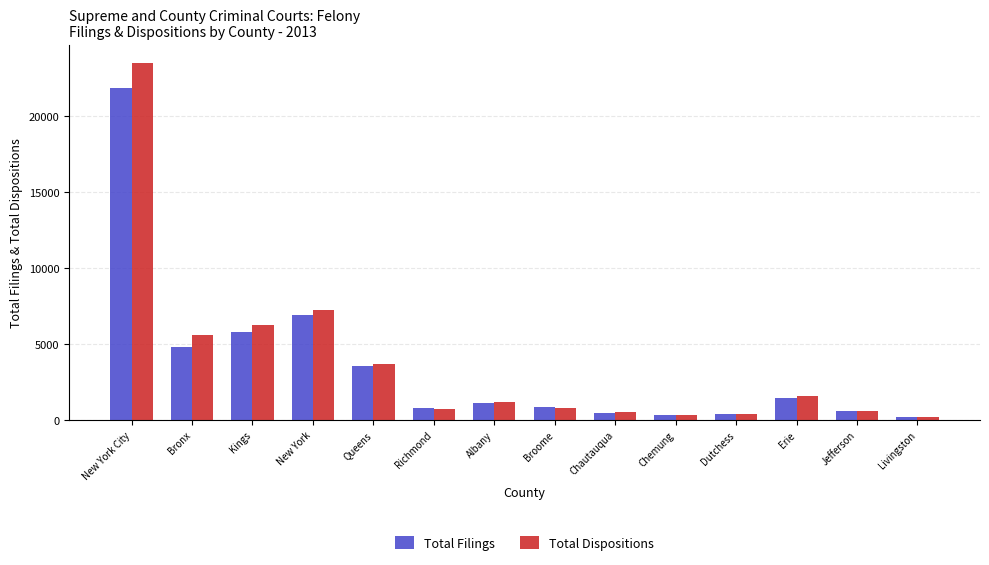

How many bars are there in total?

28